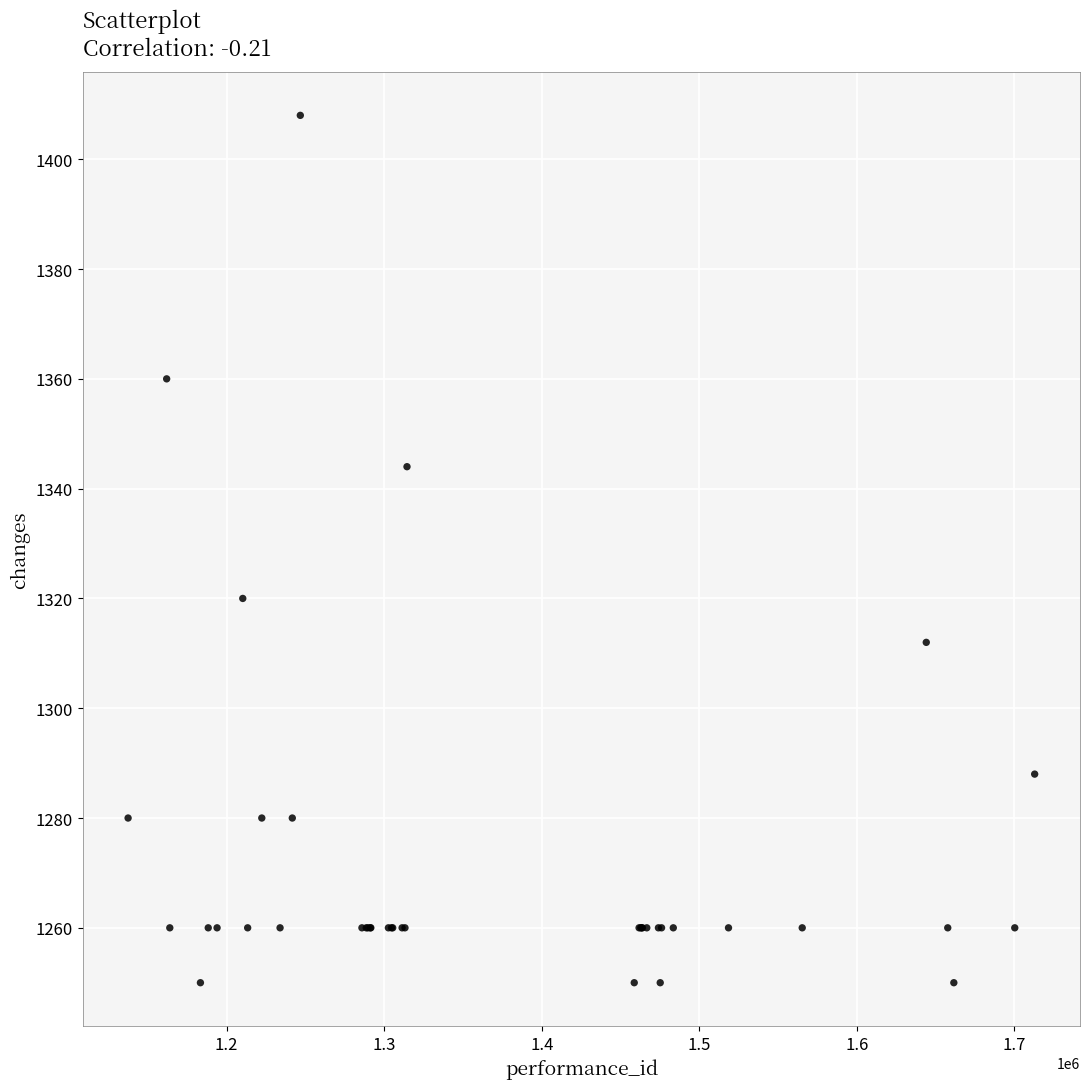

What Y value in the scatter plot is closest to 1329?

1320